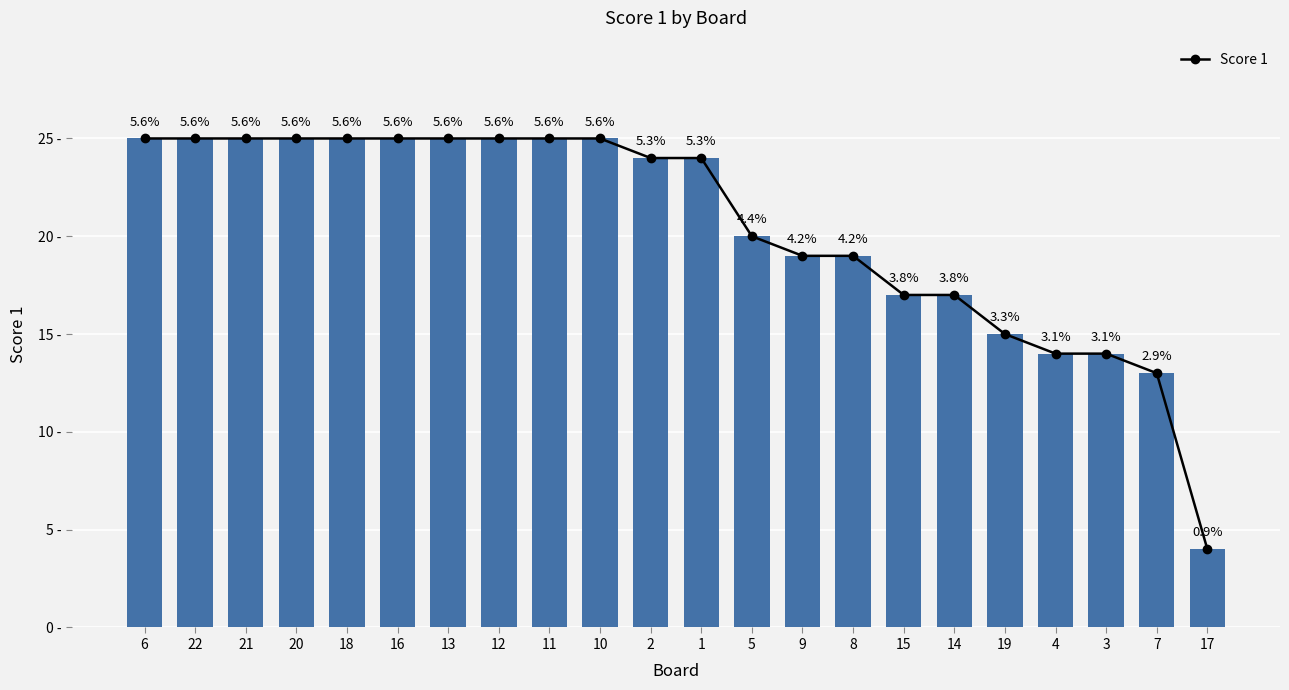

Reading left to right, what are all the values shown in this chart?

6=25	22=25	21=25	20=25	18=25	16=25	13=25	12=25	11=25	10=25	2=24	1=24	5=20	9=19	8=19	15=17	14=17	19=15	4=14	3=14	7=13	17=4